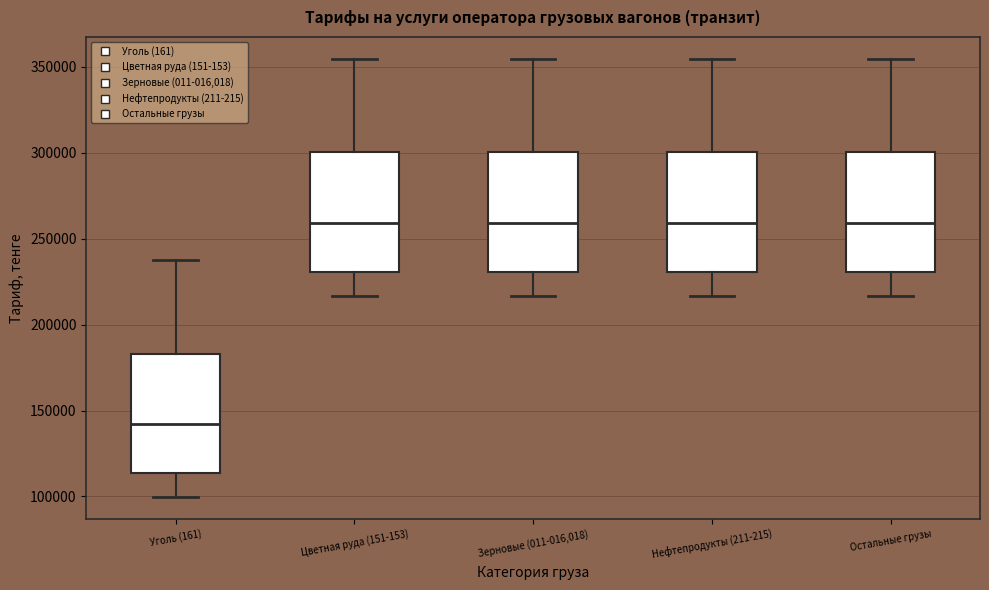

Where is the lower edge of the box for Зерновые (011-016,018) on the y-axis? The values are not printed on the chart, so give them approximately, as read against the axis.

230000